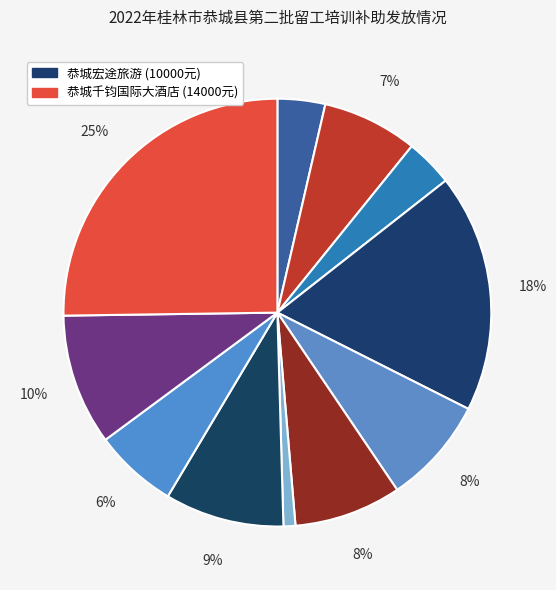

How many slices are in this pie chart?

11